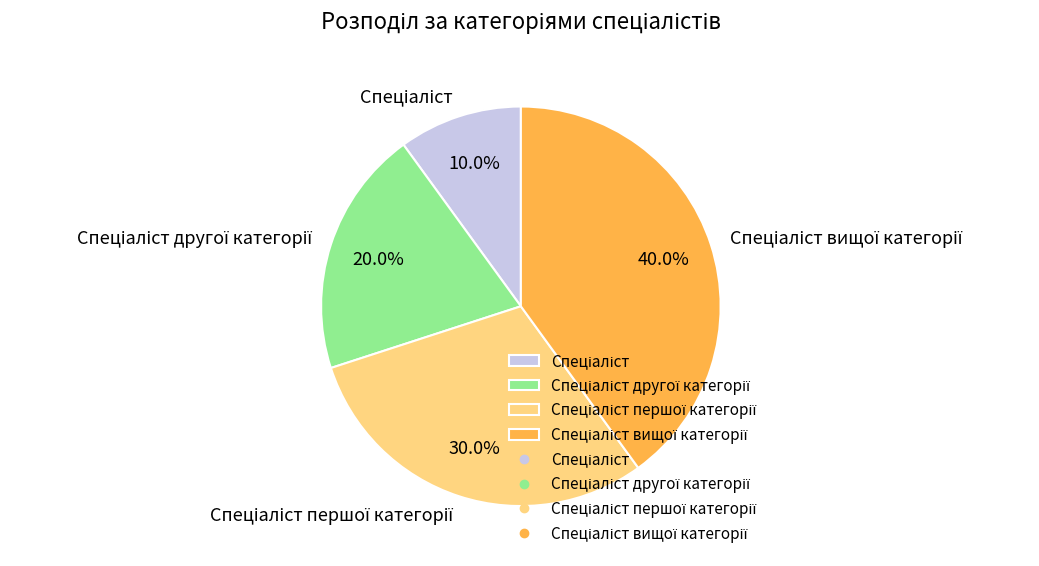

Does any single category account for the majority?

No